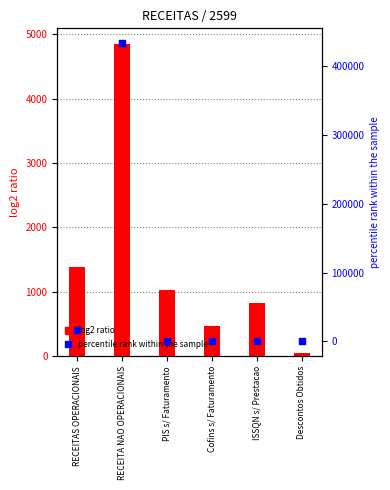

Which series has the largest total across all categories?

percentile rank within the sample